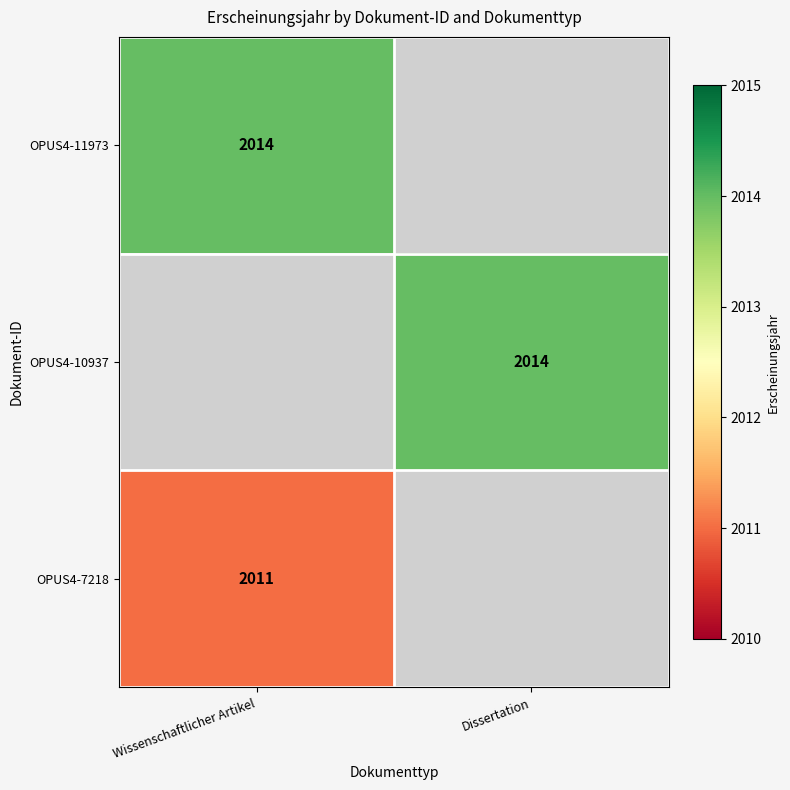

True or false: OPUS4-7218 has a value of 3282 at Wissenschaftlicher Artikel.

False